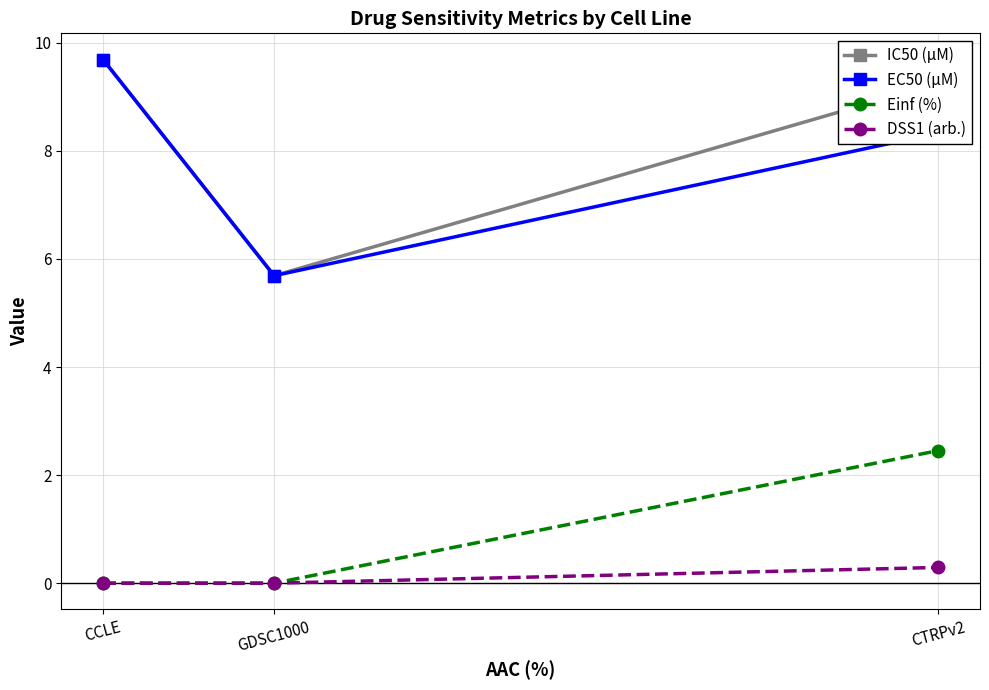

Rank the categories by IC50 (µM) value from lowest to highest.

GDSC1000, CTRPv2, CCLE